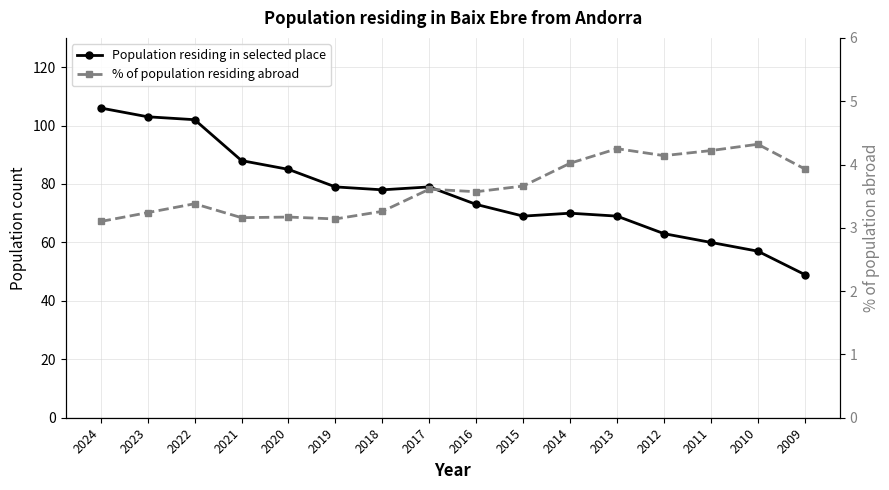

Where does the Population residing in selected place series first go above 78?

2024